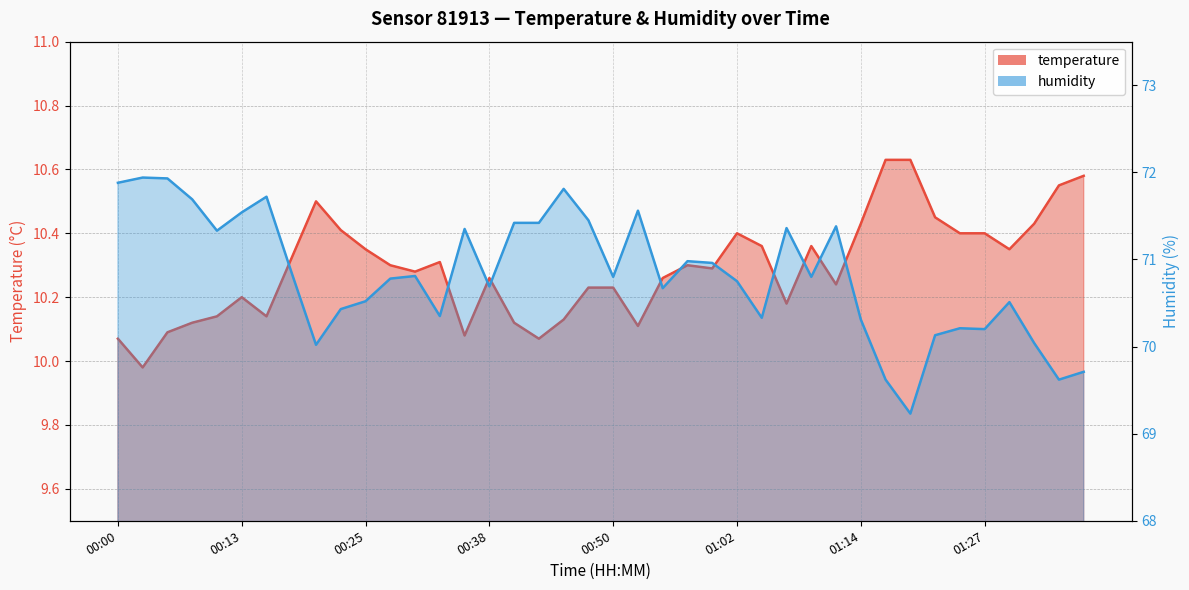

What is the difference between the temperature values at 01:37 and 01:27?

0.2